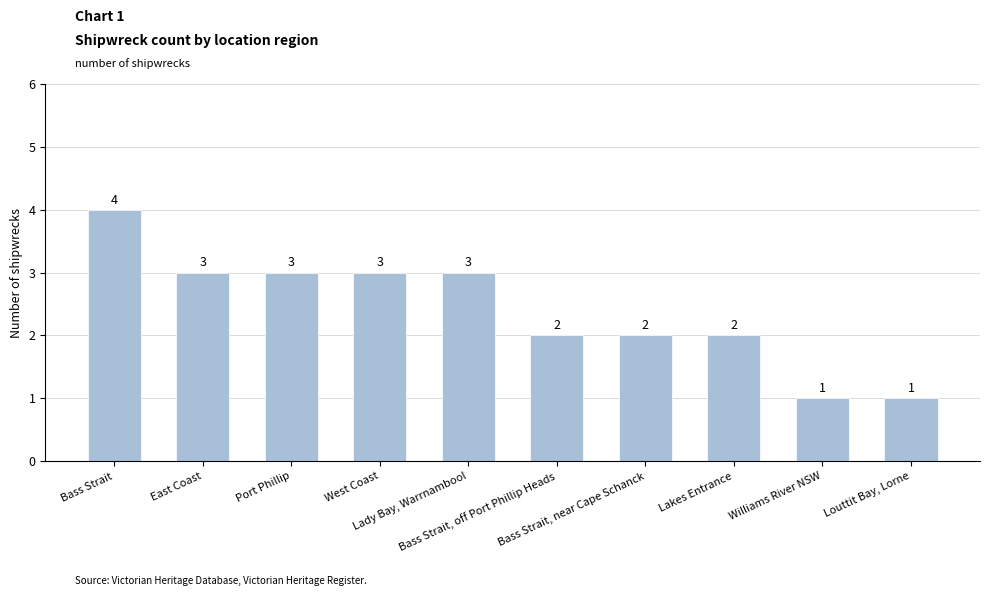

What is the smallest value displayed?

1